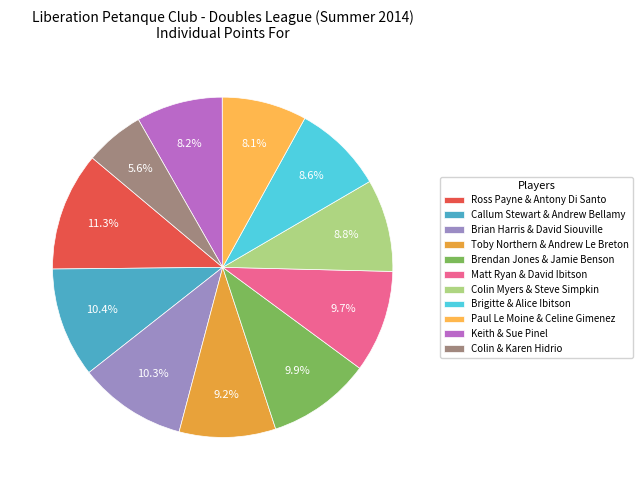

Is Colin & Karen Hidrio the majority of the pie?

No